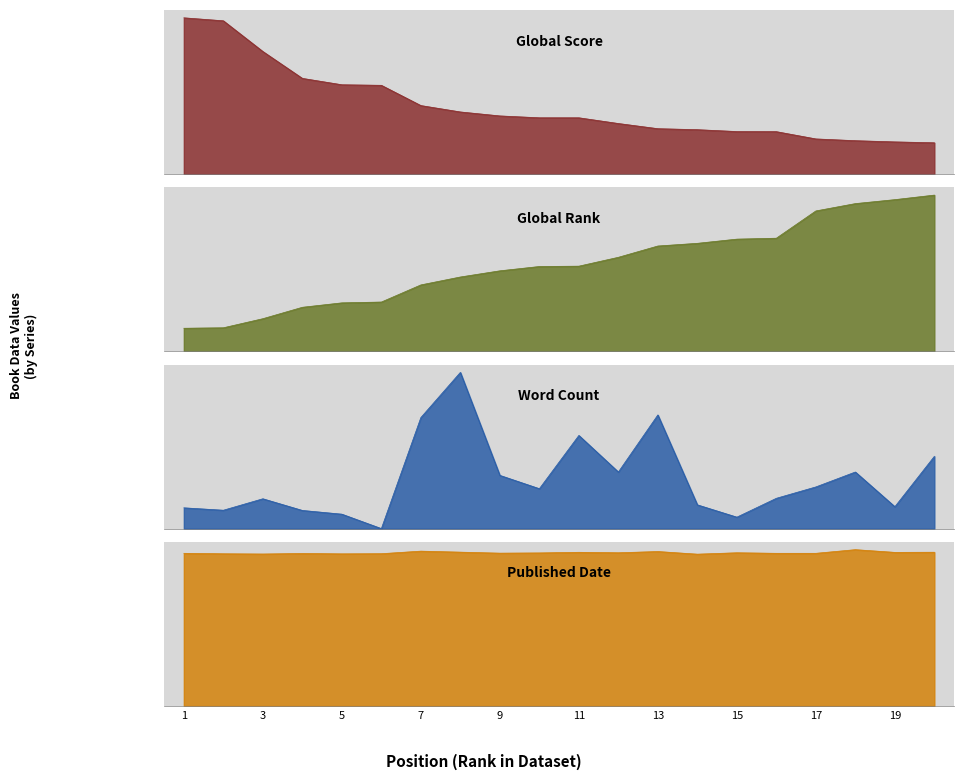

Which series has the widest spread of values?

Word Count